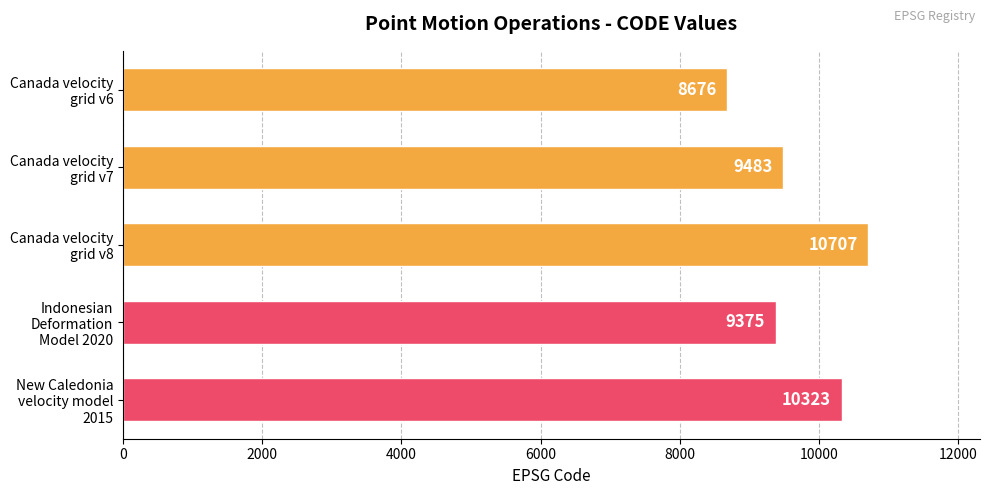

Rank the categories by value from highest to lowest.

Canada velocity
grid v8, New Caledonia
velocity model
2015, Canada velocity
grid v7, Indonesian
Deformation
Model 2020, Canada velocity
grid v6